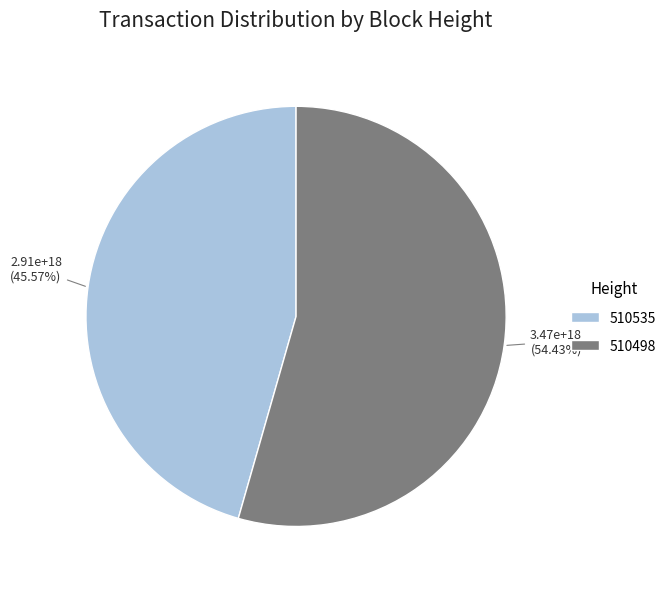

Which has a higher value, 510498 or 510535?

510498